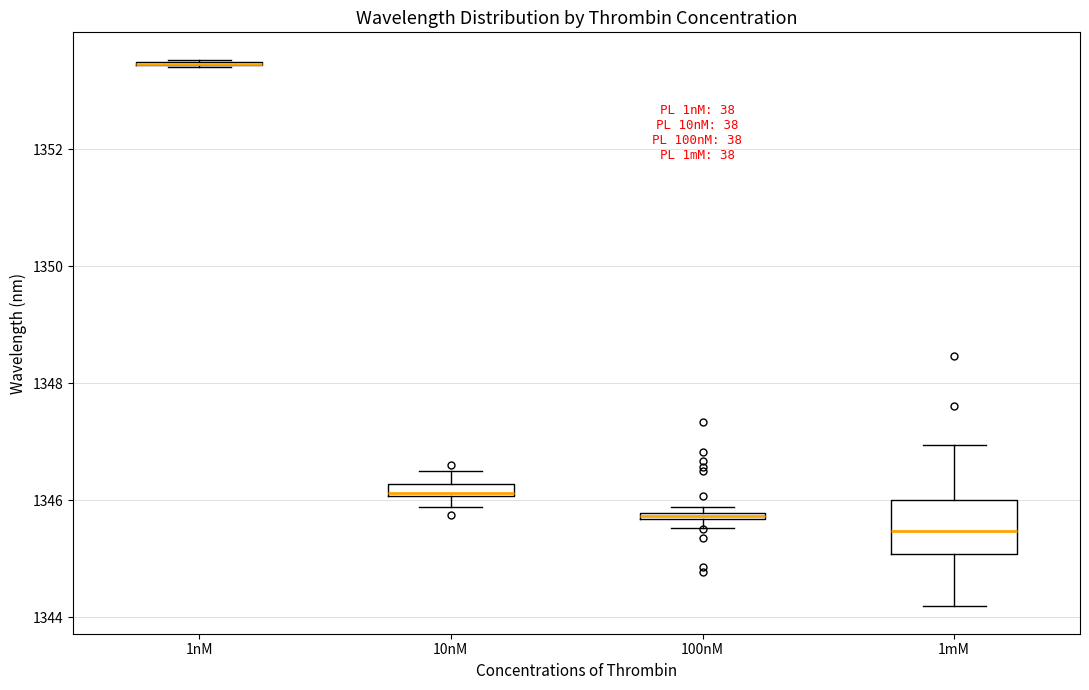

Where does the upper whisker of the box for 10nM end on the y-axis? The values are not printed on the chart, so give them approximately, as read against the axis.

1346.4